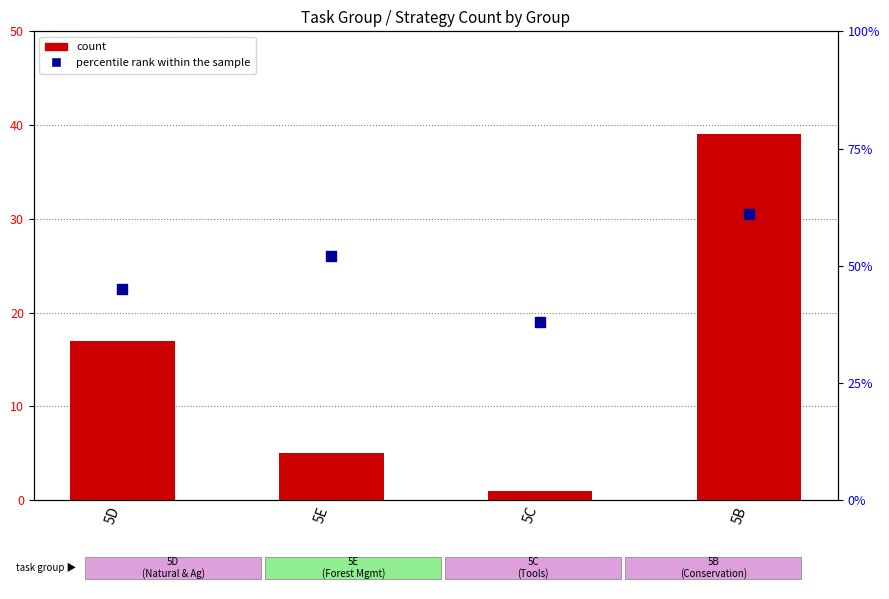

What are all the series names shown in the legend?

count, percentile rank within the sample